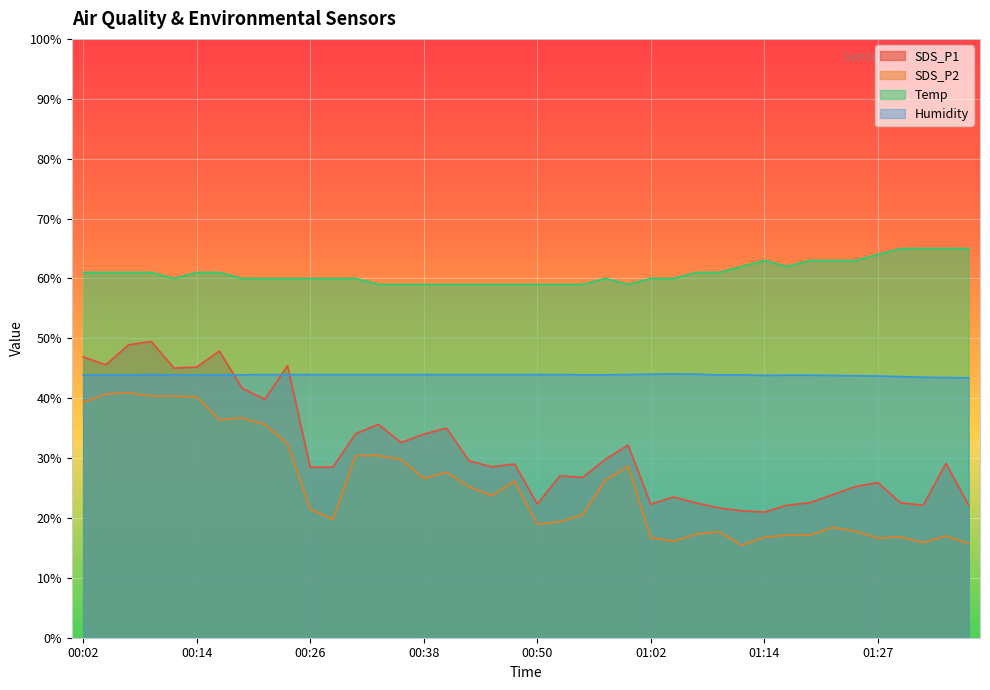

Does the chart display data point markers on the line(s)?

No